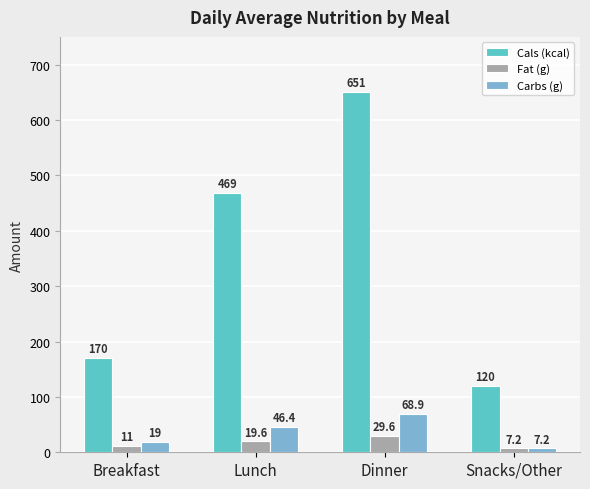

True or false: Carbs (g) has a value of 68.9 at Dinner.

True